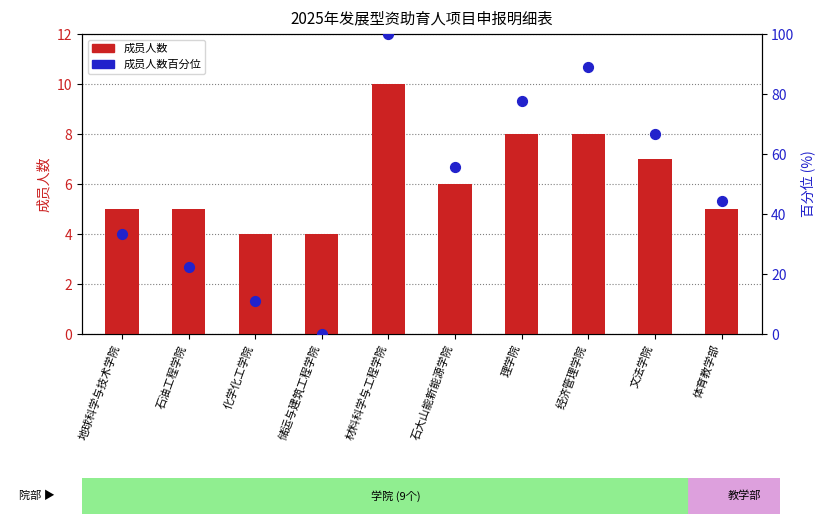

Which series has the largest total across all categories?

成员人数百分位